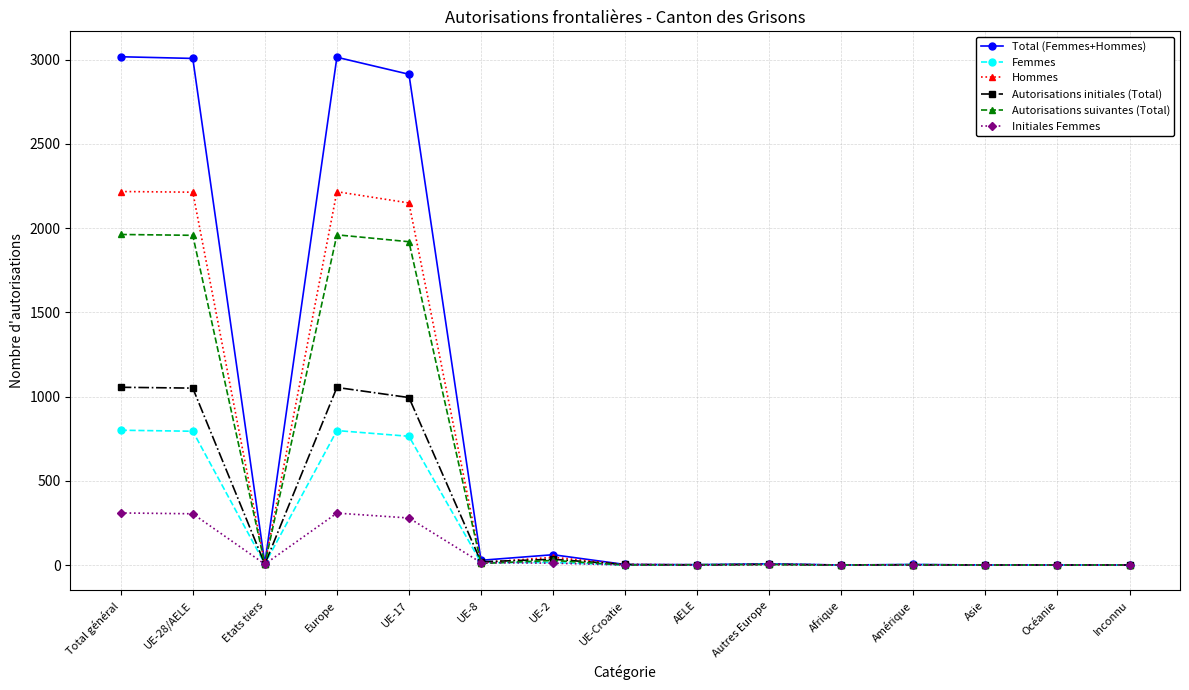

Which series has the largest total across all categories?

Total (Femmes+Hommes)